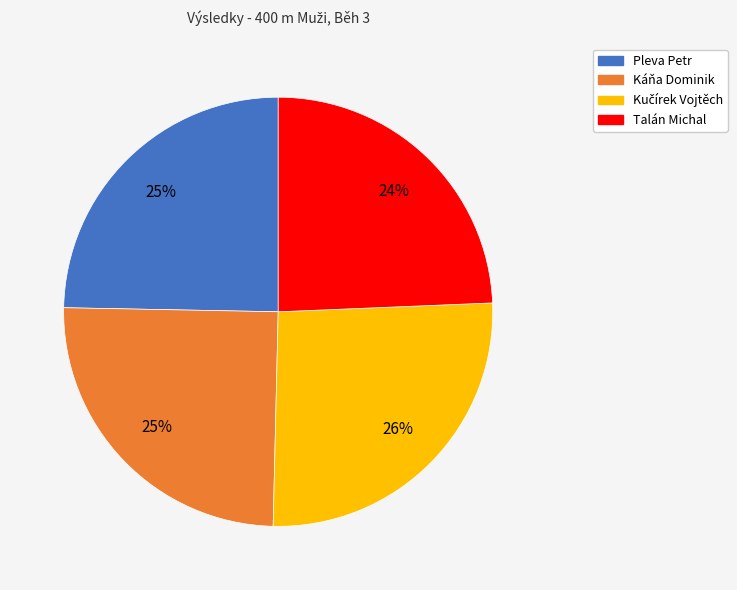

Is Talán Michal the majority of the pie?

No